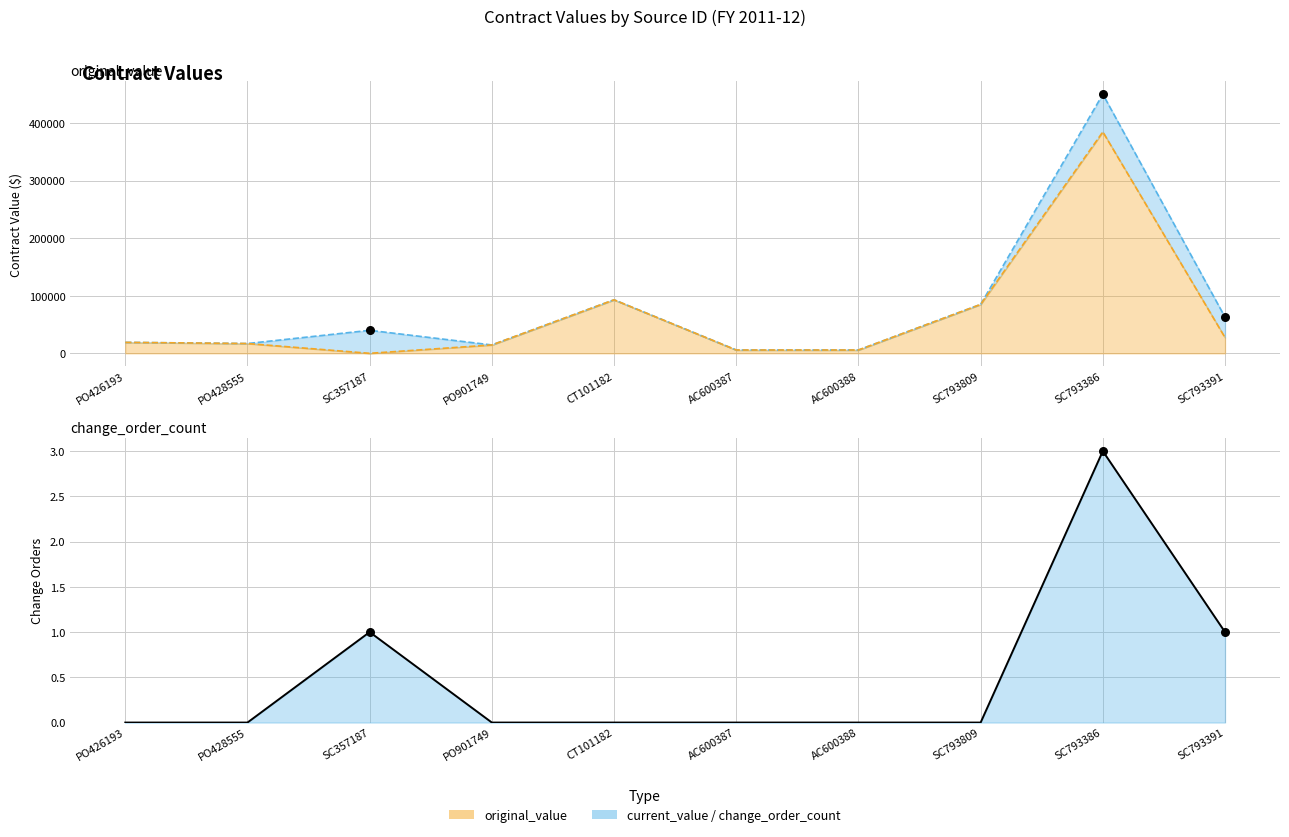

What are all the series names shown in the legend?

original_value, current_value, change_order_count